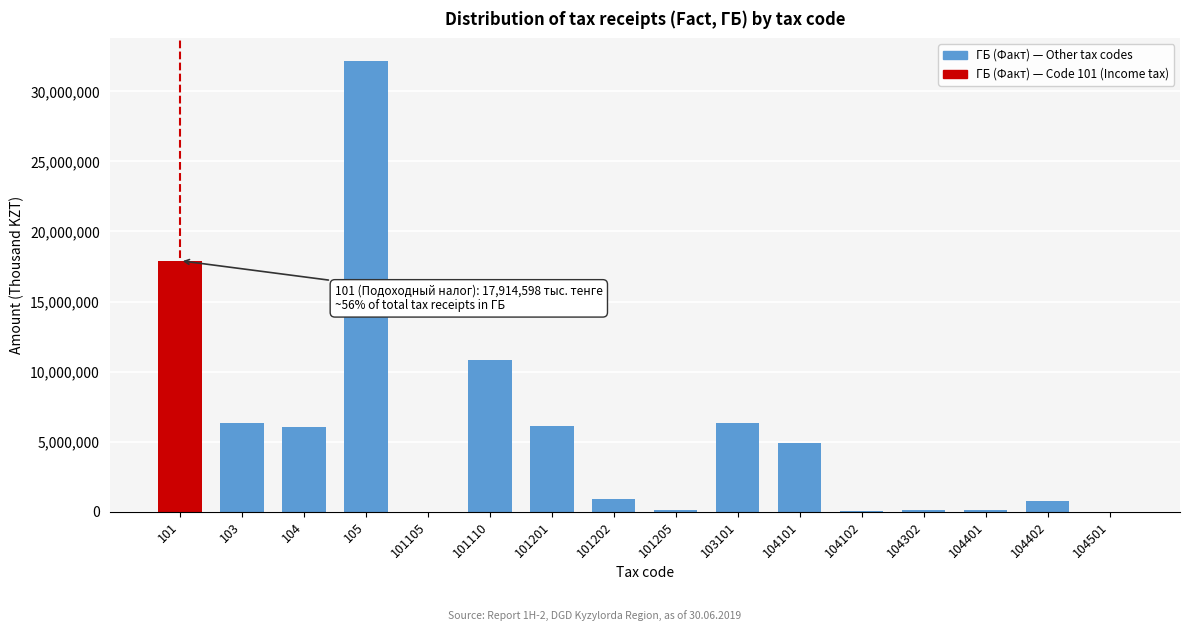

The value at 101202 is 918964. True or false?

True